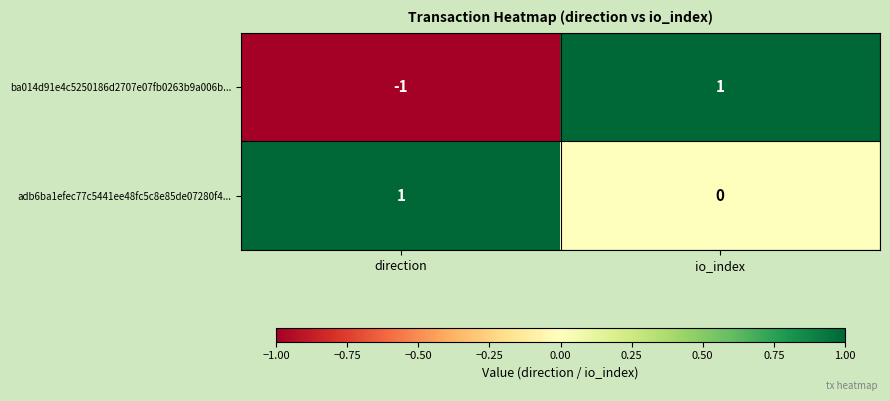

What is the smallest value displayed?

-1